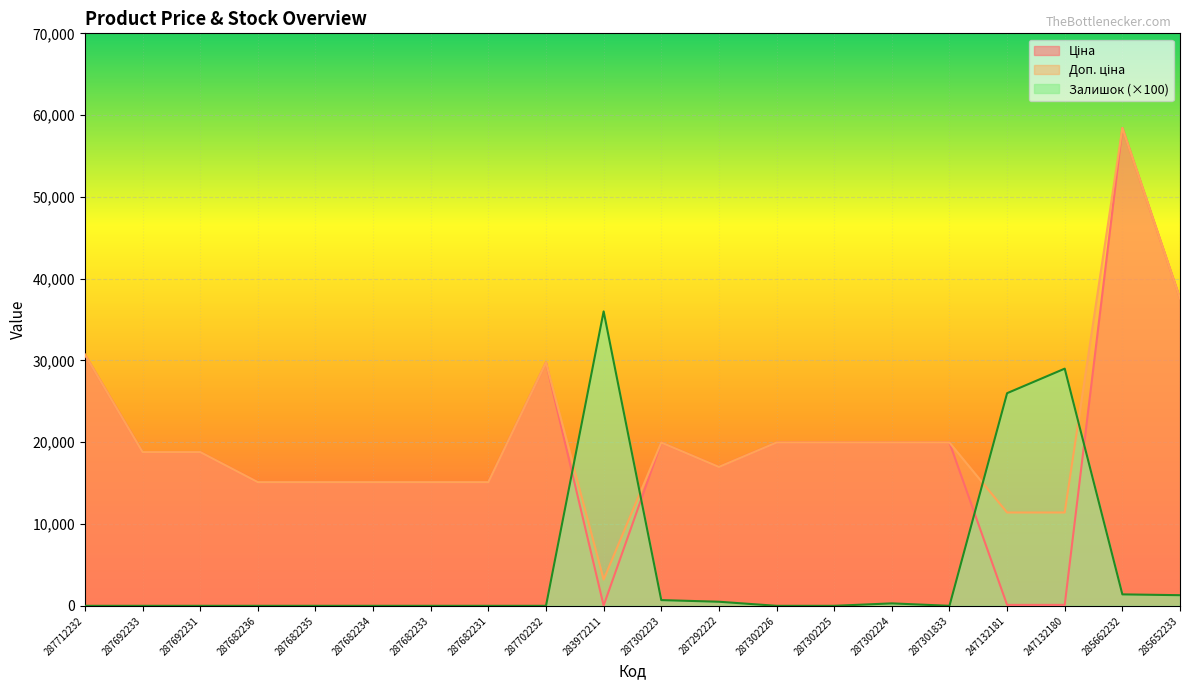

True or false: Ціна and Доп. ціна cross at least once.

False